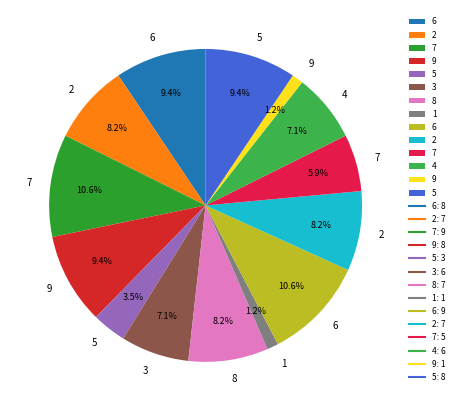

Is there any slice that represents more than half of the pie?

No